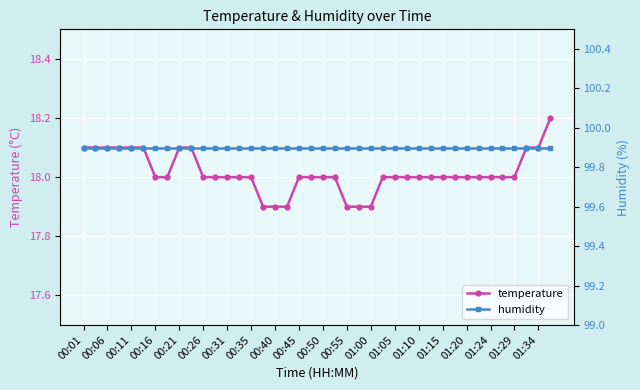

Which series has the widest spread of values?

temperature